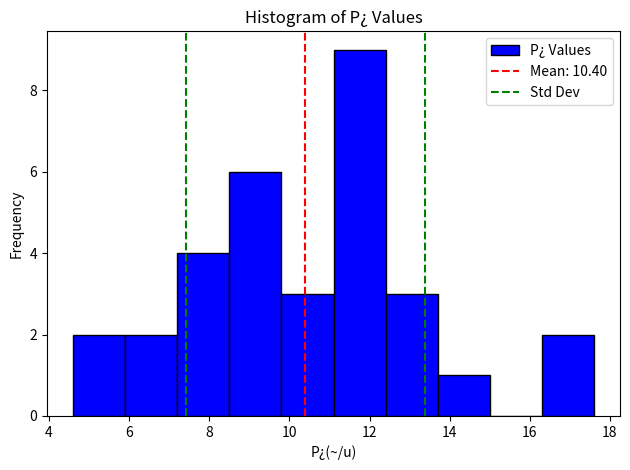

How tall is the bar that spans 13.7 to 15.0 on the x-axis? Neither the bar edges nor the heights are printed on the chart, so give them approximately, as read against the axes.

1